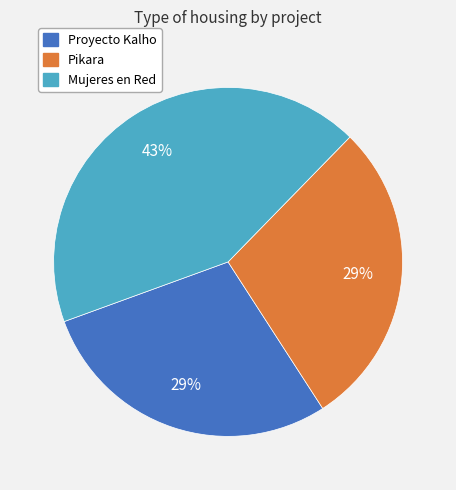

What is the largest slice in the pie chart?

Mujeres en Red